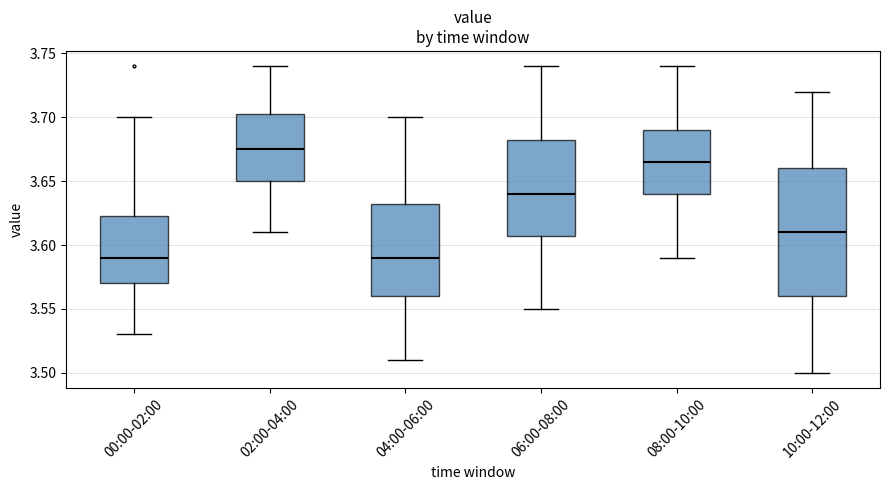

Where does the median line of the box for 00:00-02:00 sit on the y-axis? The values are not printed on the chart, so give them approximately, as read against the axis.

3.590